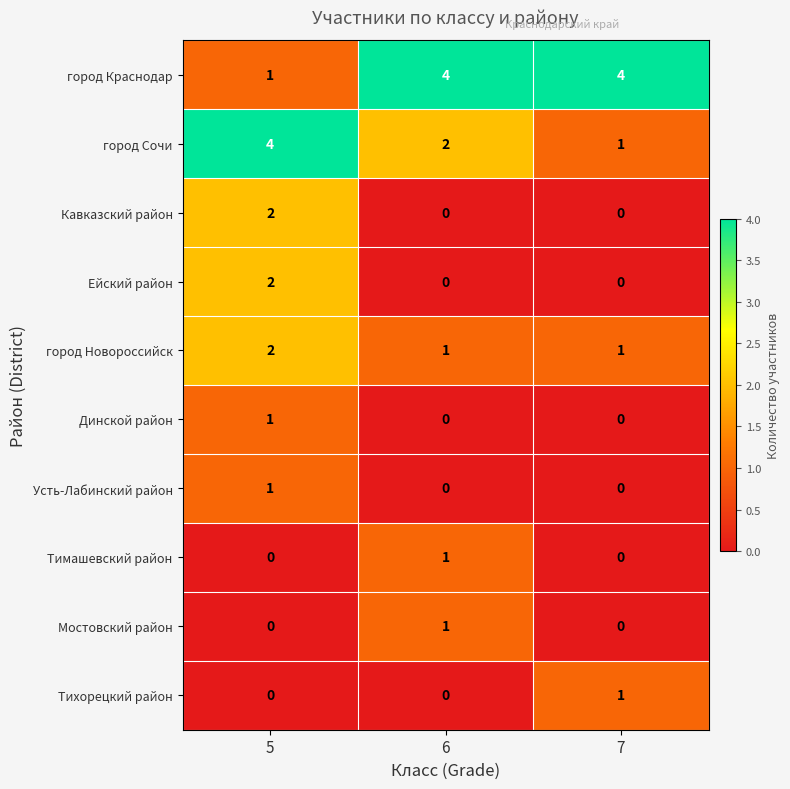

Reading right to left, what are all the values shown in this chart?

город Краснодар: 4	4	1
город Сочи: 1	2	4
Кавказский район: 0	0	2
Ейский район: 0	0	2
город Новороссийск: 1	1	2
Динской район: 0	0	1
Усть-Лабинский район: 0	0	1
Тимашевский район: 0	1	0
Мостовский район: 0	1	0
Тихорецкий район: 1	0	0